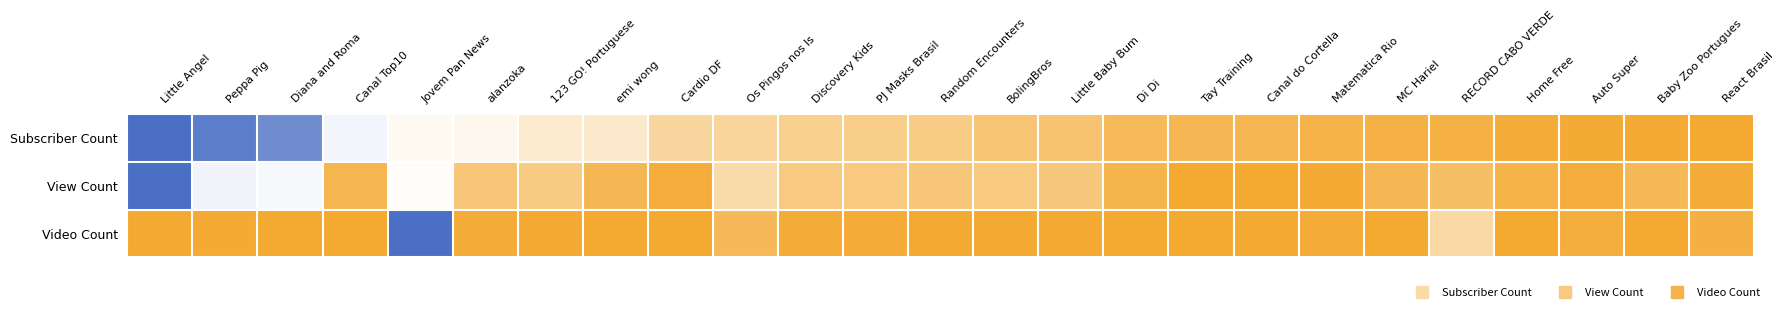

Reading left to right, extract all data points from this chart.

Subscriber Count: Little Angel=1.0	Peppa Pig=0.9	Diana and Roma=0.9	Canal Top10=0.5	Jovem Pan News=0.5	alanzoka=0.5	123 GO! Portuguese=0.4	emi wong=0.4	Cardio DF=0.3	Os Pingos nos Is=0.3	Discovery Kids=0.2	PJ Masks Brasil=0.2	Random Encounters=0.2	BolingBros=0.2	Little Baby Bum=0.2	Di Di=0.1	Tay Training=0.1	Canal do Cortella=0.1	Matematica Rio=0.1	MC Hariel=0.1	RECORD CABO VERDE=0.1	Home Free=0.0	Auto Super=0.0	Baby Zoo Portugues=0.0	React Brasil=0.0
View Count: Little Angel=1.0	Peppa Pig=0.5	Diana and Roma=0.5	Canal Top10=0.1	Jovem Pan News=0.5	alanzoka=0.2	123 GO! Portuguese=0.2	emi wong=0.1	Cardio DF=0.0	Os Pingos nos Is=0.3	Discovery Kids=0.2	PJ Masks Brasil=0.2	Random Encounters=0.2	BolingBros=0.2	Little Baby Bum=0.2	Di Di=0.1	Tay Training=0.0	Canal do Cortella=0.0	Matematica Rio=0.0	MC Hariel=0.1	RECORD CABO VERDE=0.1	Home Free=0.1	Auto Super=0.0	Baby Zoo Portugues=0.1	React Brasil=0.0
Video Count: Little Angel=0.0	Peppa Pig=0.0	Diana and Roma=0.0	Canal Top10=0.0	Jovem Pan News=1.0	alanzoka=0.0	123 GO! Portuguese=0.0	emi wong=0.0	Cardio DF=0.0	Os Pingos nos Is=0.1	Discovery Kids=0.0	PJ Masks Brasil=0.0	Random Encounters=0.0	BolingBros=0.0	Little Baby Bum=0.0	Di Di=0.0	Tay Training=0.0	Canal do Cortella=0.0	Matematica Rio=0.0	MC Hariel=0.0	RECORD CABO VERDE=0.3	Home Free=0.0	Auto Super=0.0	Baby Zoo Portugues=0.0	React Brasil=0.0